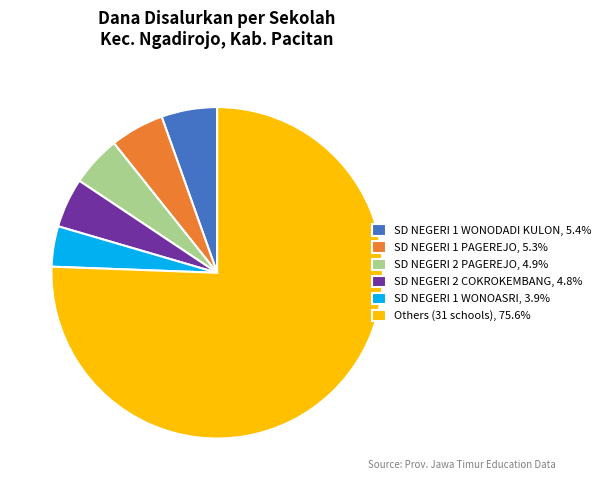

Do Others (31 schools), 75.6% and SD NEGERI 1 WONODADI KULON, 5.4% together represent more than half of the pie?

Yes